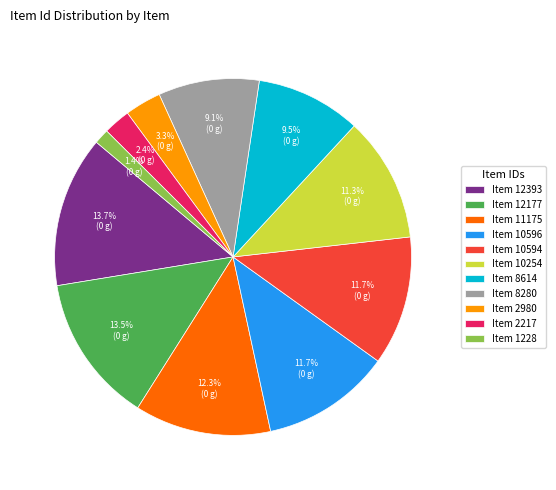

How many slices are in this pie chart?

11